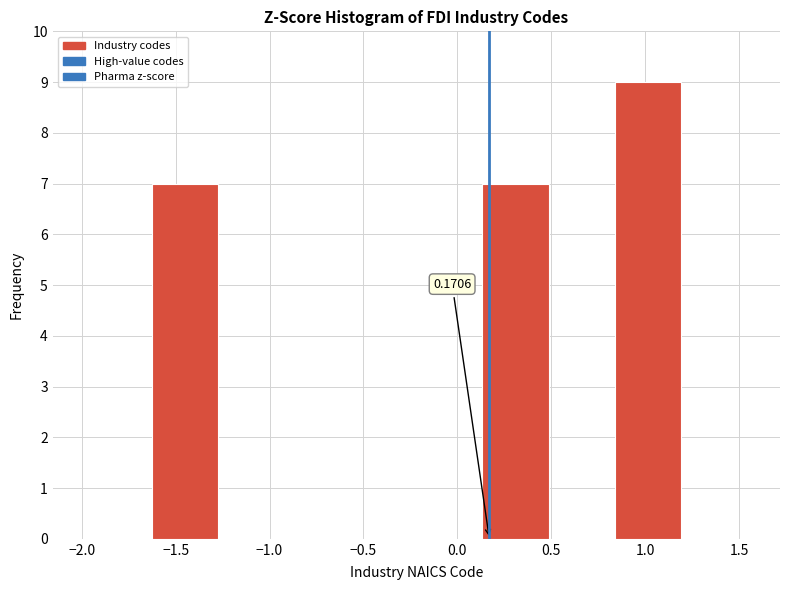

Which range on the x-axis has the tallest bar?

0.85 to 1.20